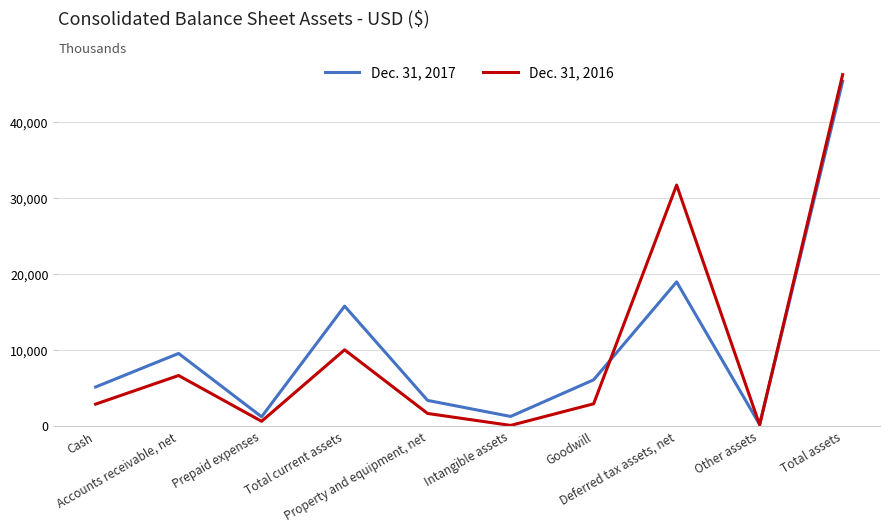

Reading right to left, list all the values displayed in this chart.

Dec. 31, 2017: Total assets=45353000	Other assets=137000	Deferred tax assets, net=18932000	Goodwill=6028000	Intangible assets=1201000	Property and equipment, net=3315000	Total current assets=15740000	Prepaid expenses=1157000	Accounts receivable, net=9502000	Cash=5081000
Dec. 31, 2016: Total assets=46245000	Other assets=89000	Deferred tax assets, net=31691000	Goodwill=2869000	Intangible assets=20000	Property and equipment, net=1594000	Total current assets=9982000	Prepaid expenses=564000	Accounts receivable, net=6595000	Cash=2823000